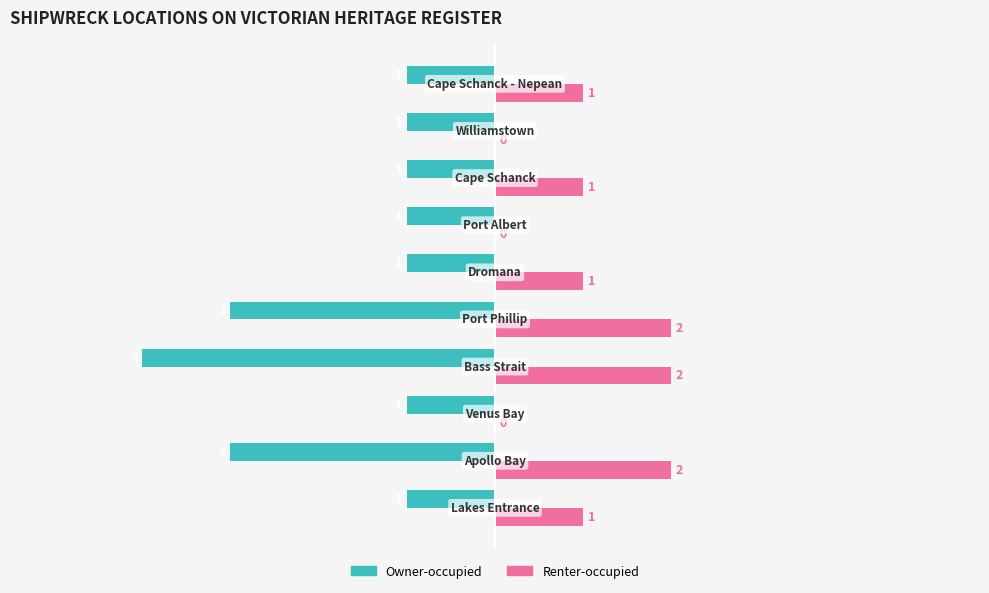

Which series has the largest total across all categories?

Renter-occupied